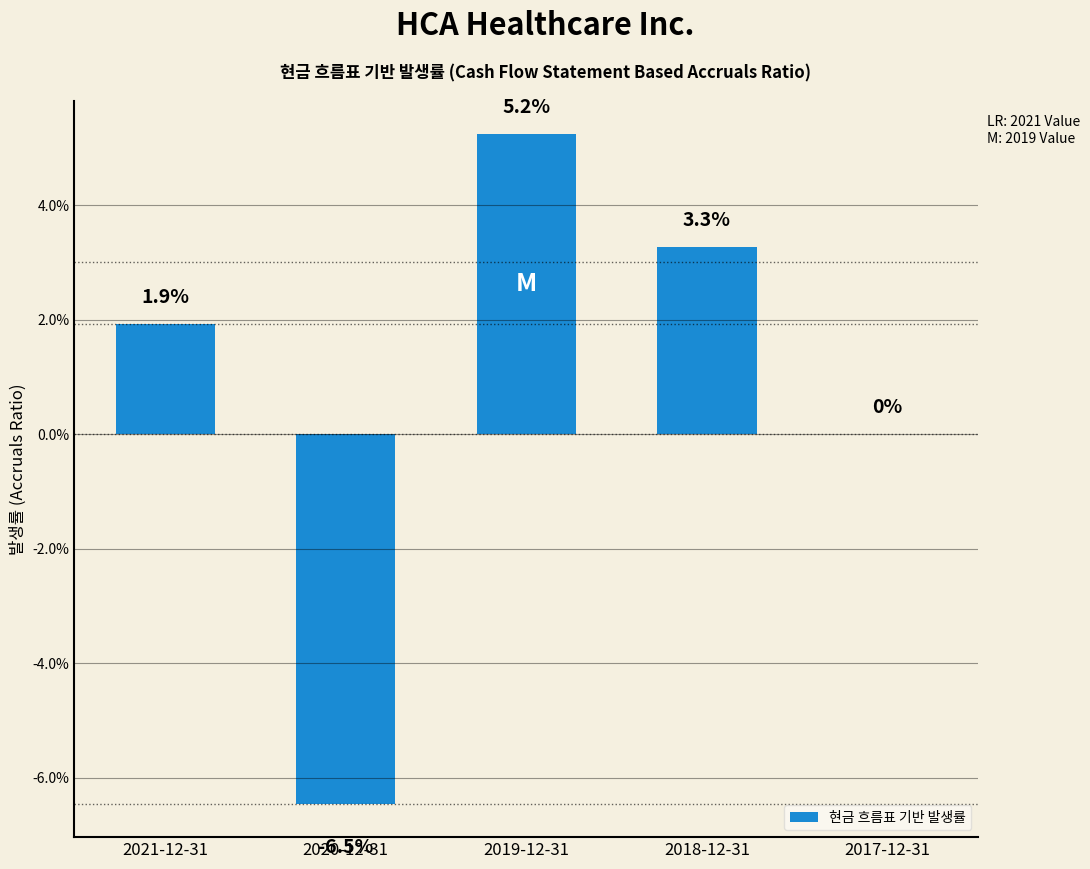

Are the bars horizontal?

No